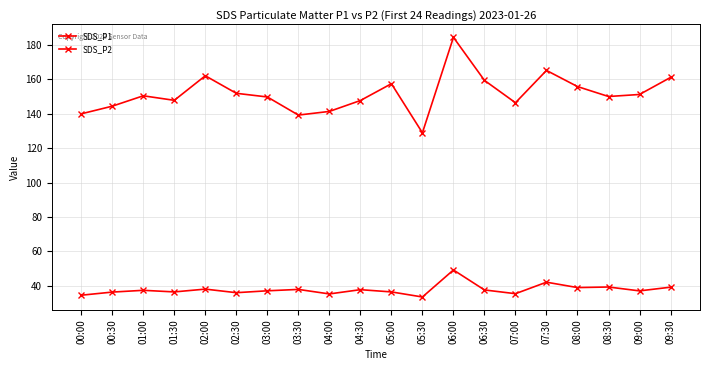

How many lines are shown in the chart?

2